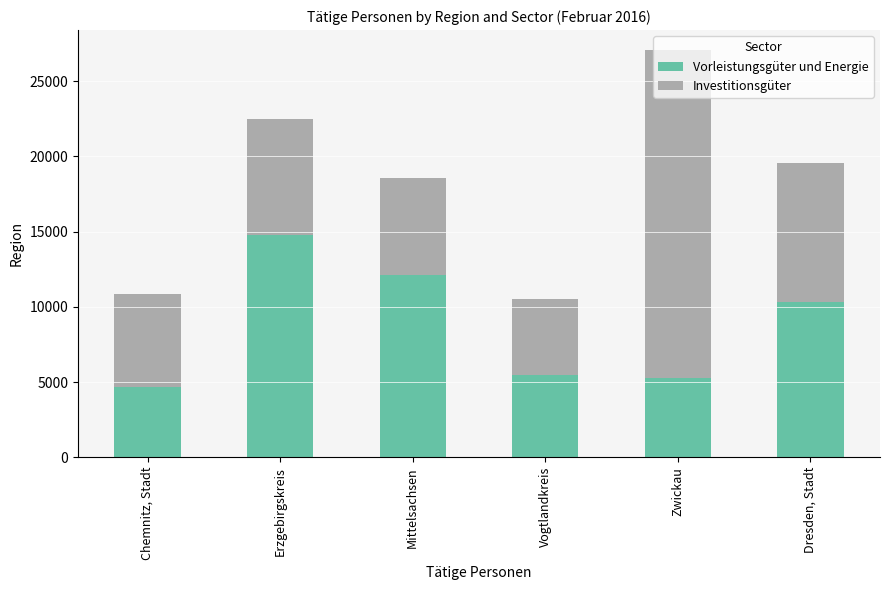

At which category is the sum across all series the highest?

Zwickau